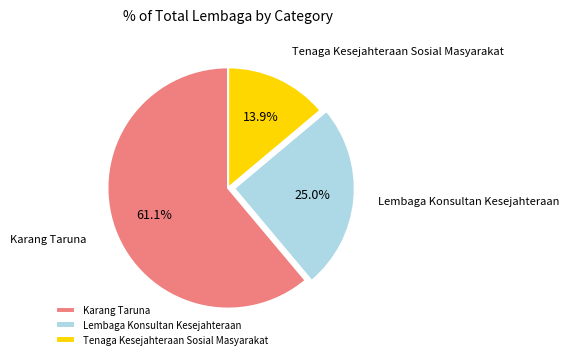

To the nearest percent, what is the difference between the largest and smallest slice percentages?

47%